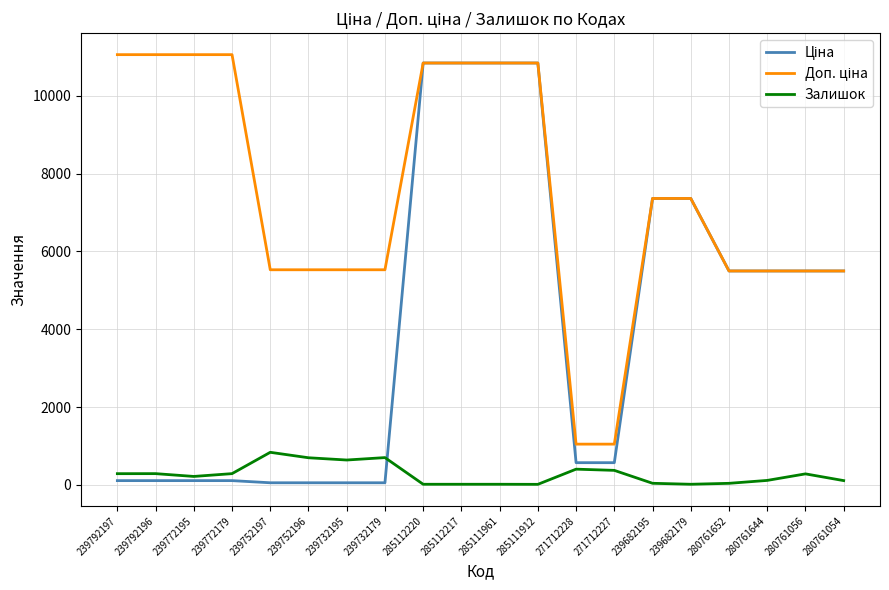

The Залишок series shows 111.0 at 280761054. True or false?

True